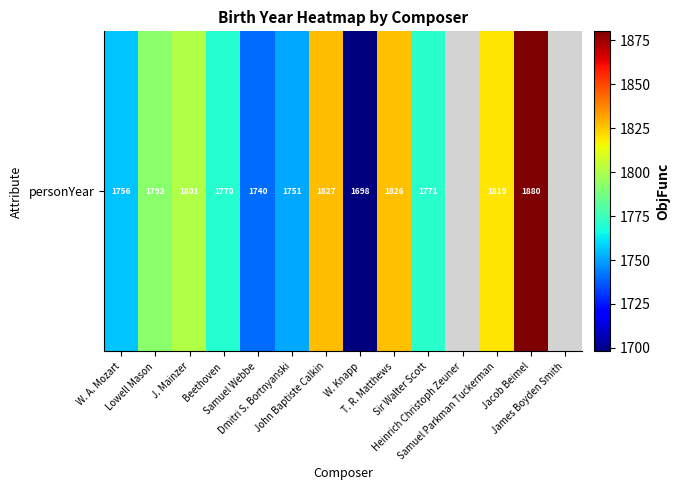

How many values are below 1801?

7